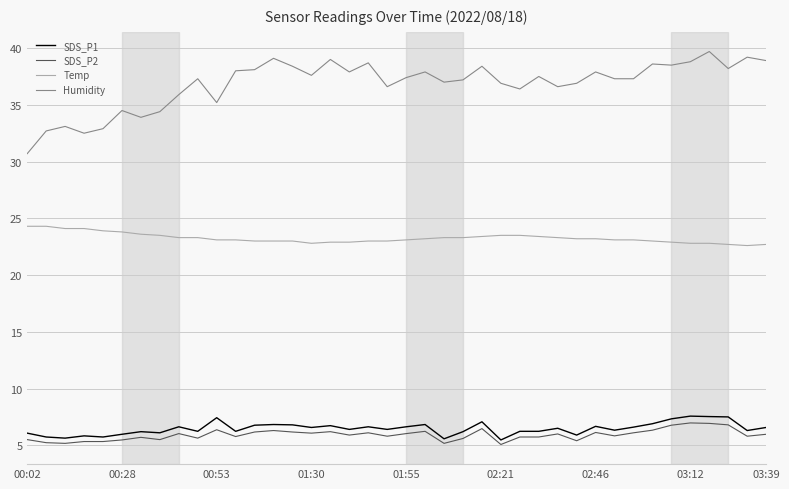

What is the maximum value shown in the chart?

39.7